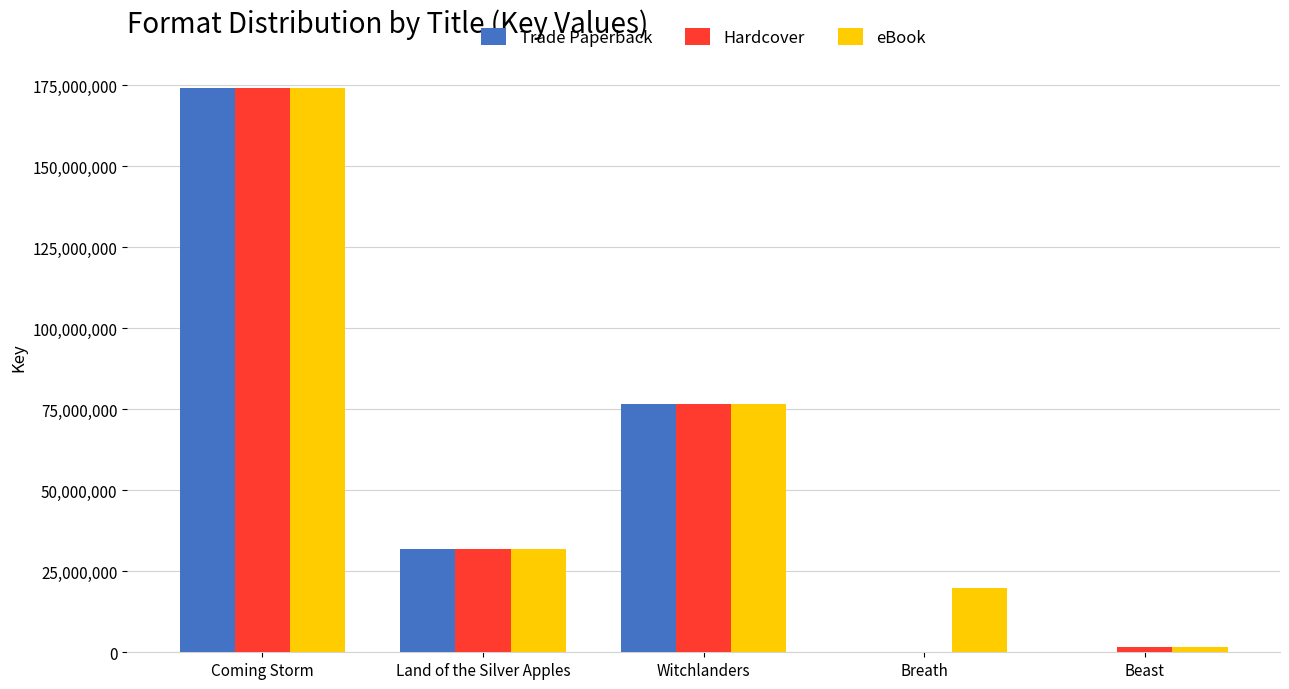

At which label is Hardcover closest to 87034486?

Witchlanders